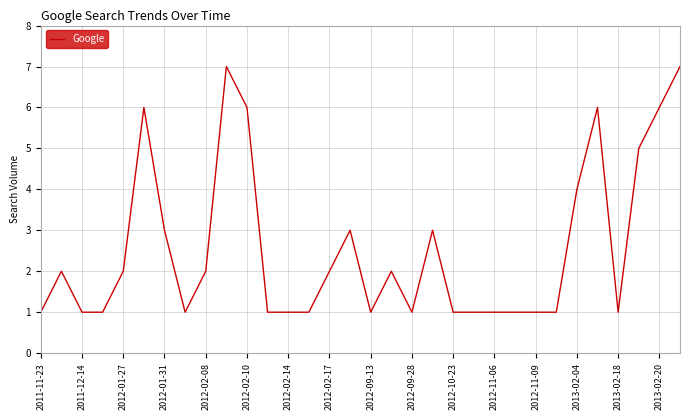

What is the greatest value displayed?

7